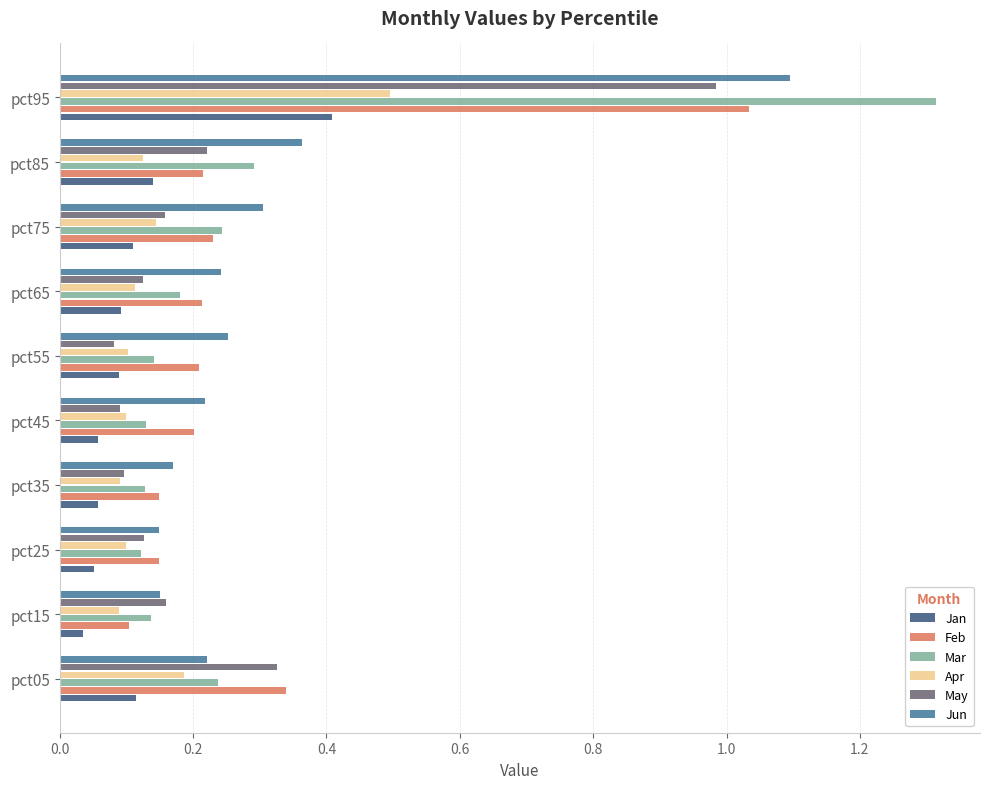

How many Jun values are between 0 and 1?

9